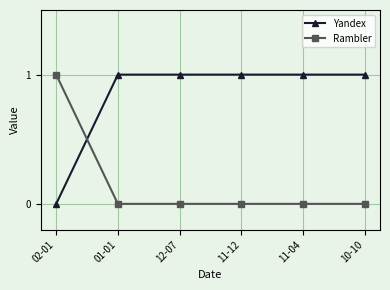

Which series has the largest total across all categories?

Yandex